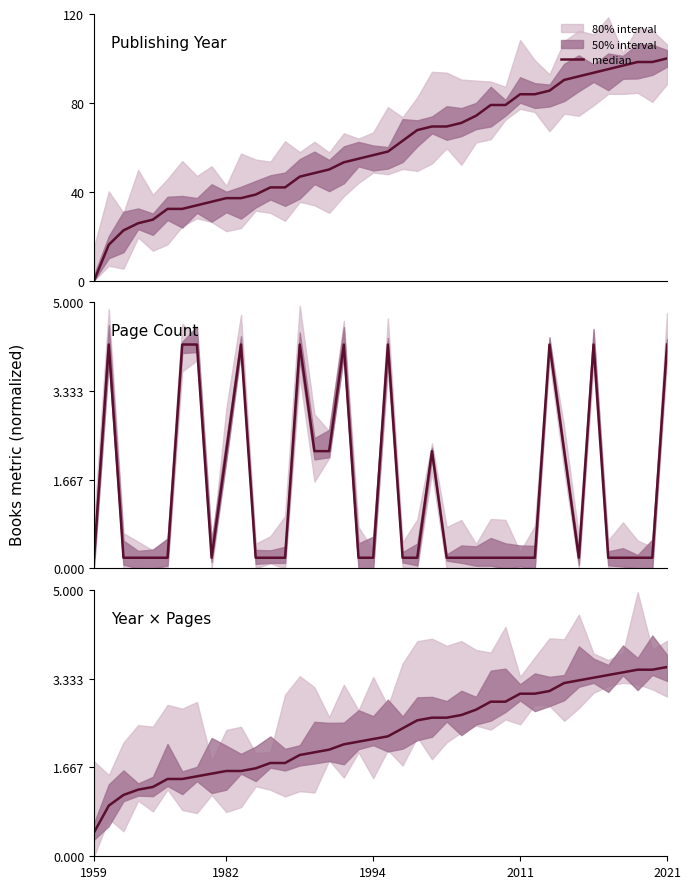

Which category has the lowest value across all series?

1959